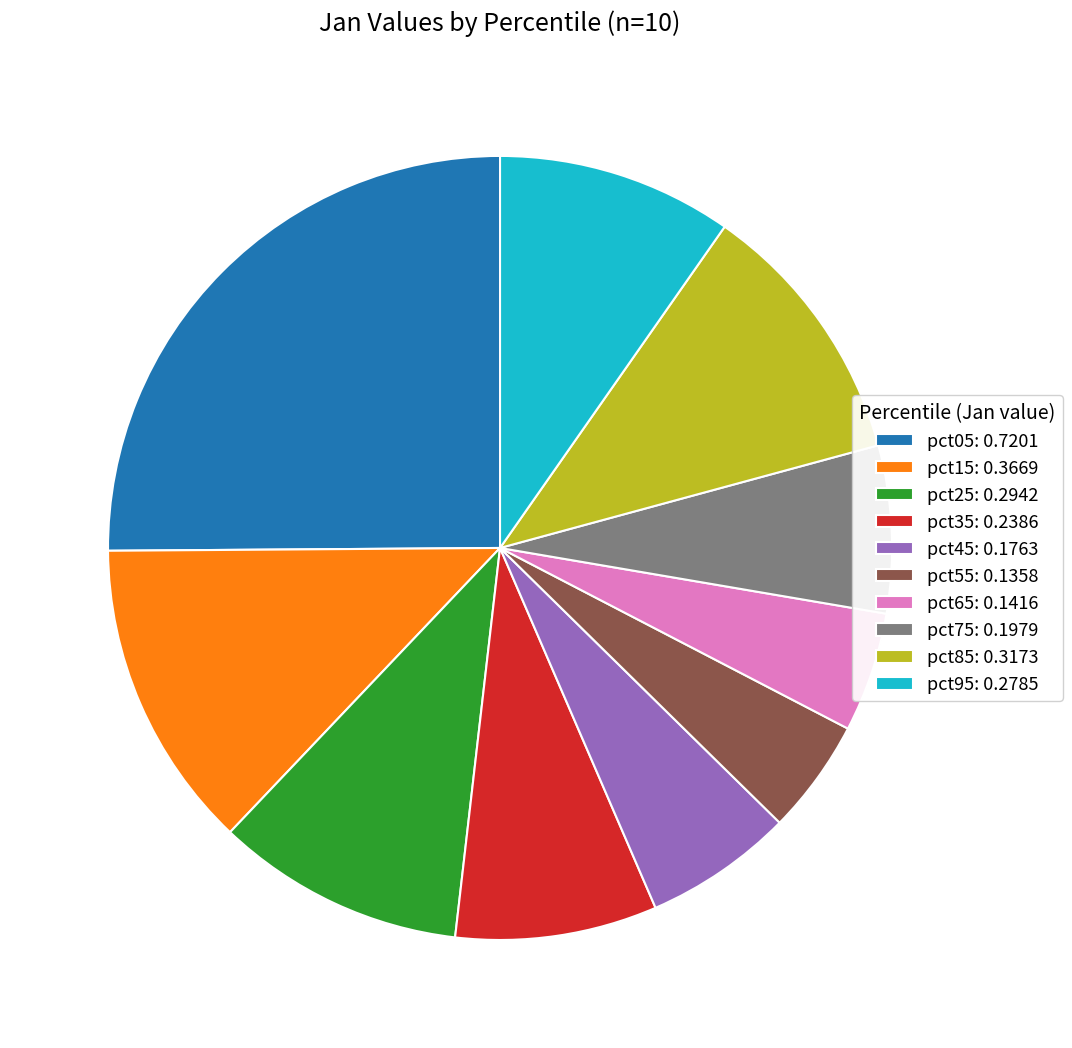

The pct95 slice represents 20% of the pie. True or false?

False